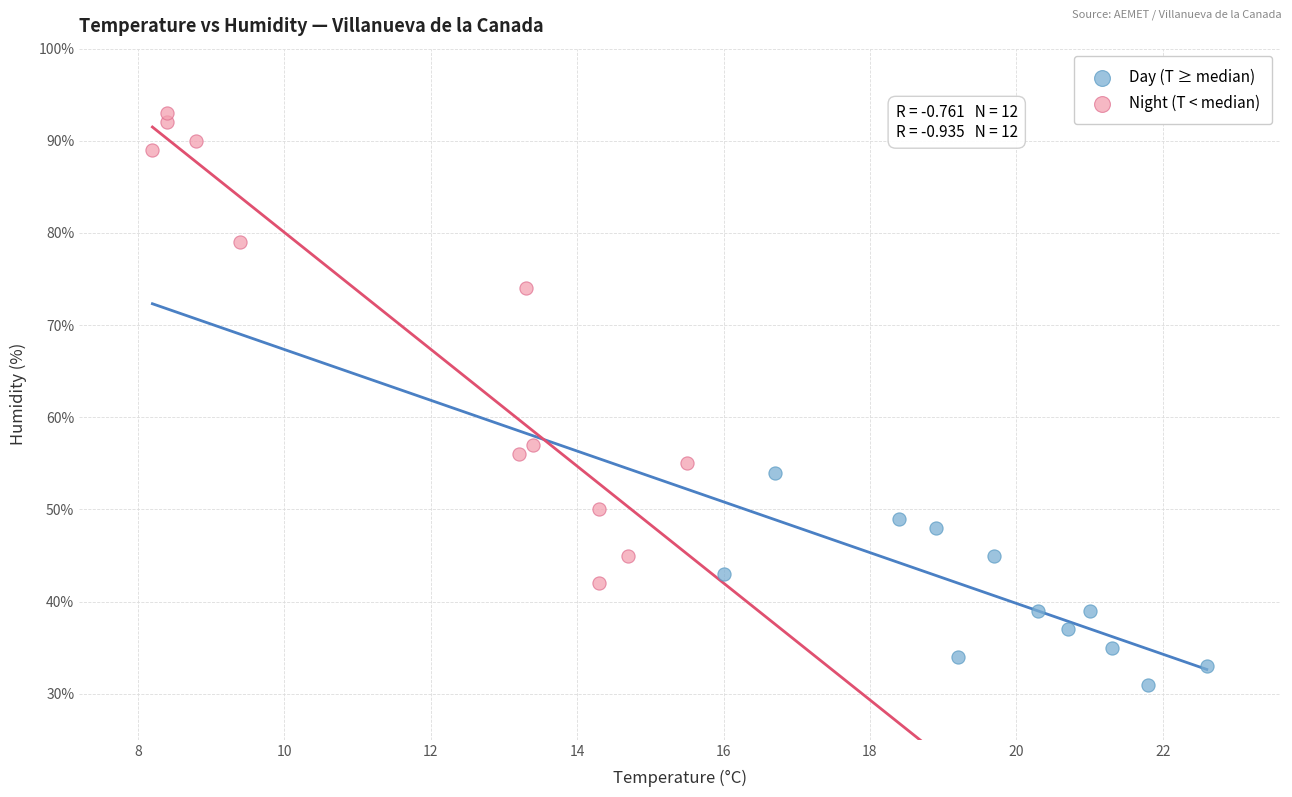

Which series has the widest spread of Y values?

Night (T < median)